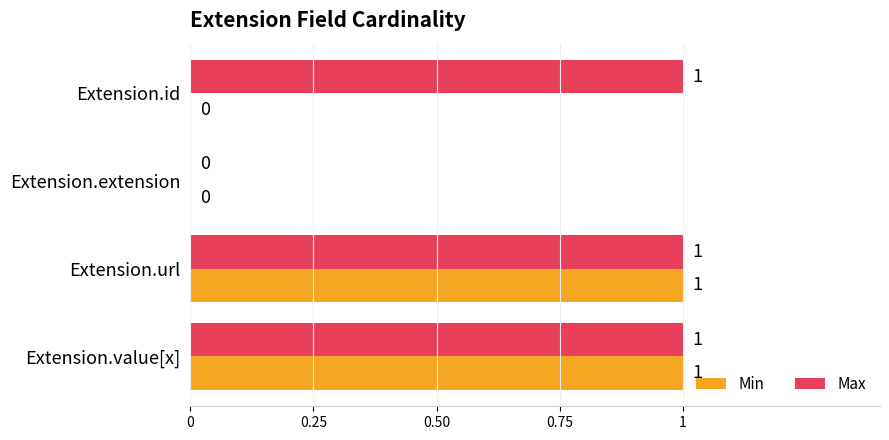

The Min series shows 0 at Extension.id. True or false?

True